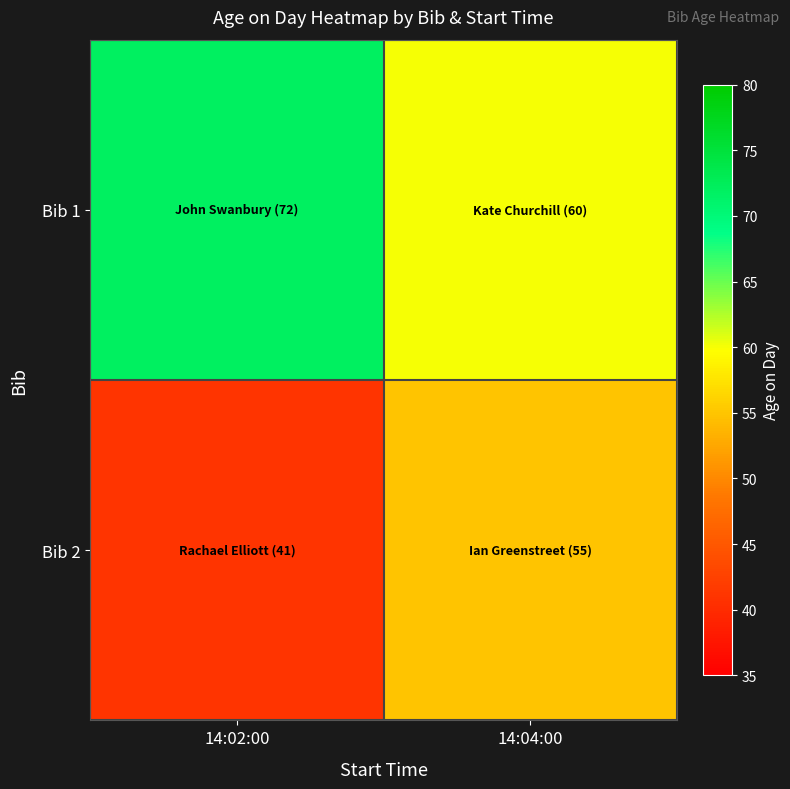

What is the total value across all series at 14:04:00?

115